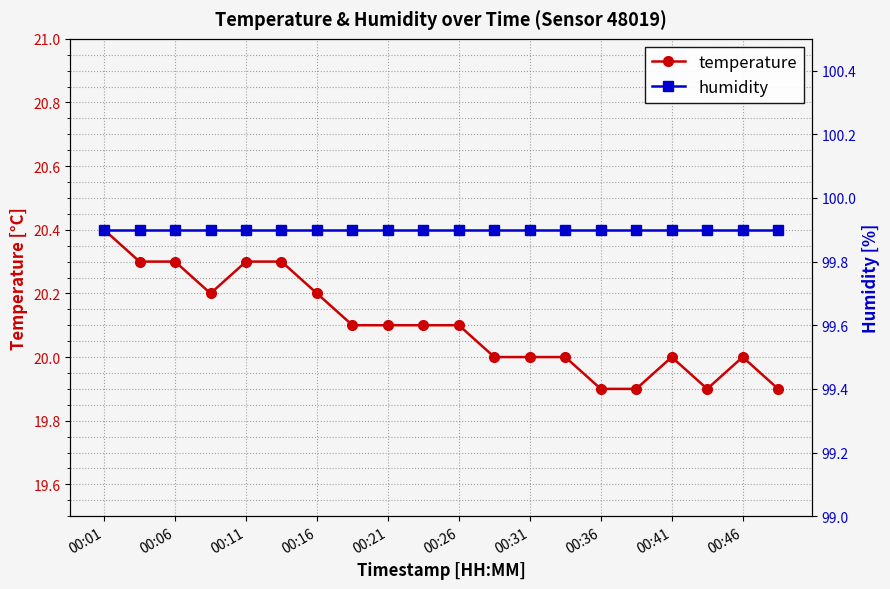

What are all the series names shown in the legend?

temperature, humidity